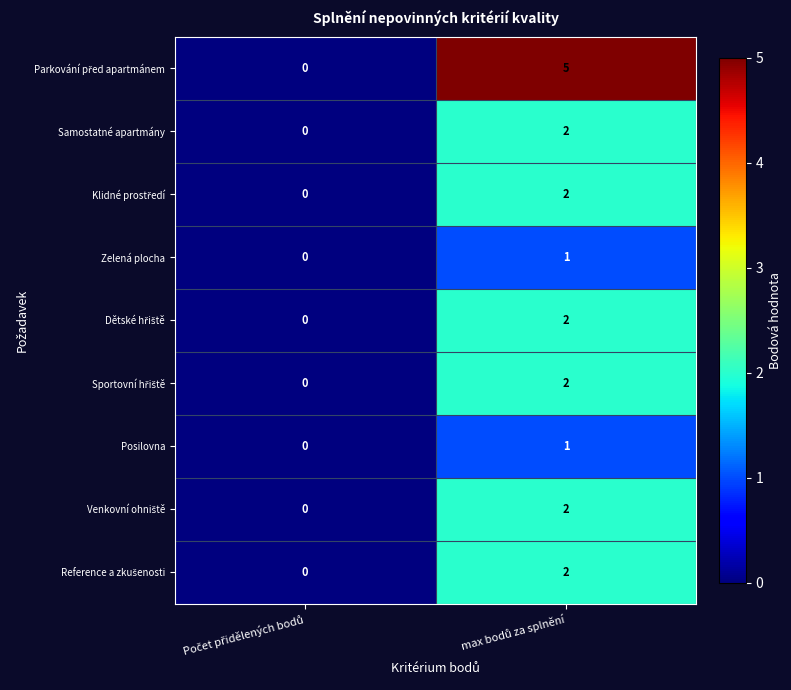

What is the maximum value shown in the chart?

5